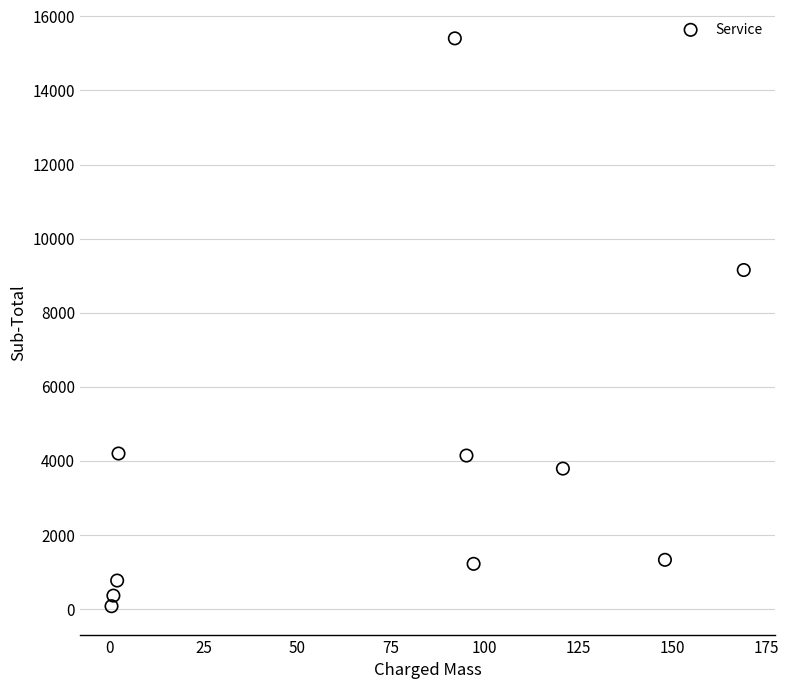

What is the average X value?

72.8